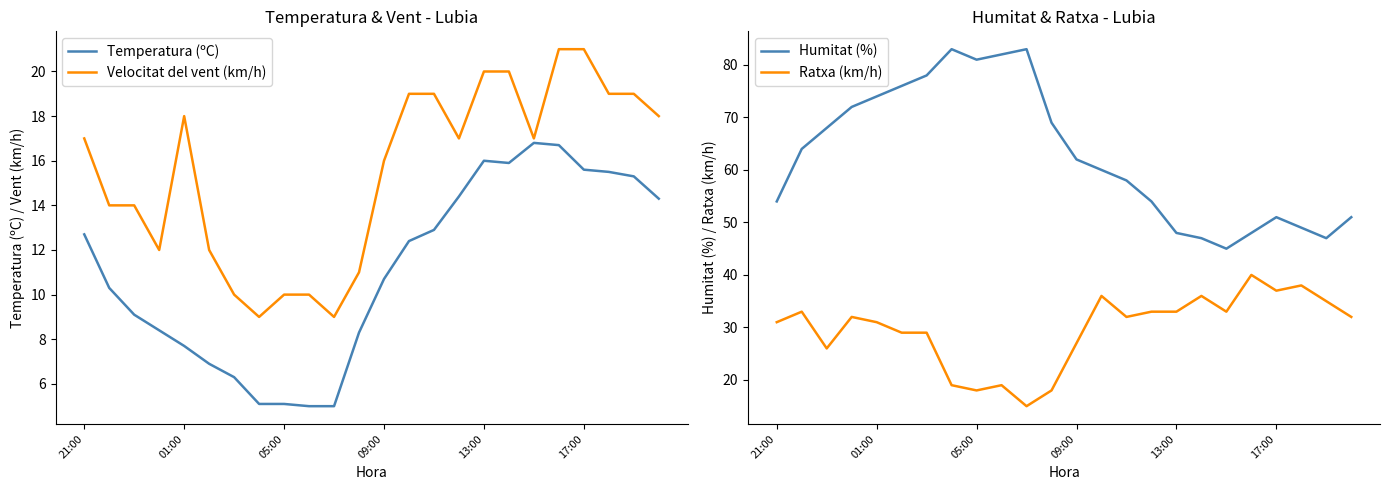

What is the minimum value shown in the chart?

5.0